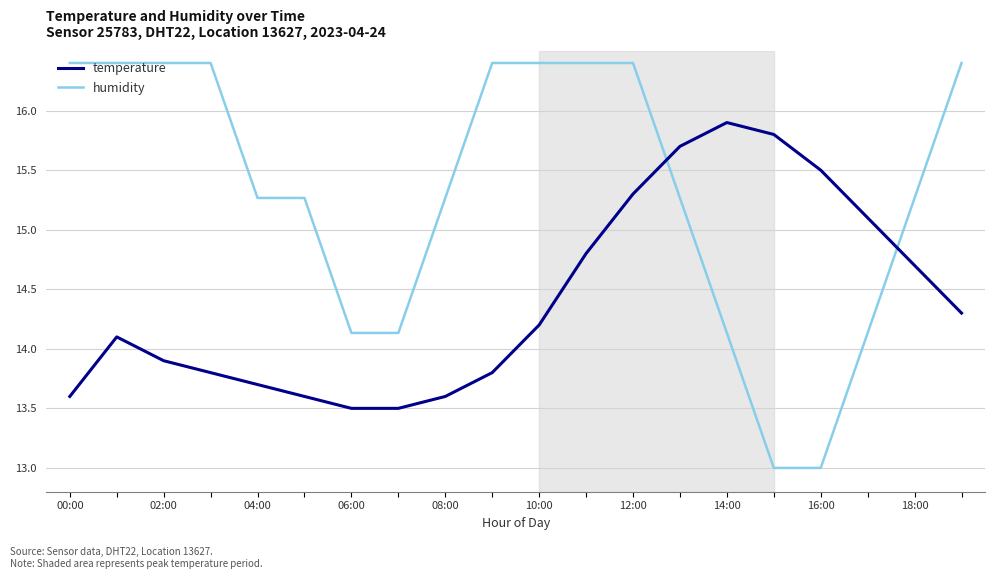

Which series has the largest range (max minus min)?

humidity